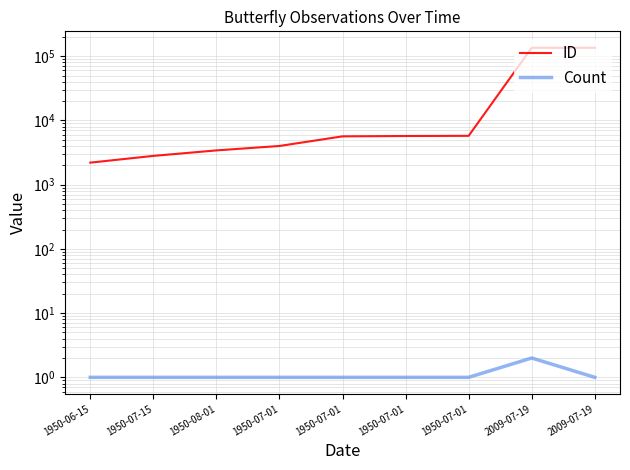

True or false: Count has a value of 1 at 1950-08-01.

False